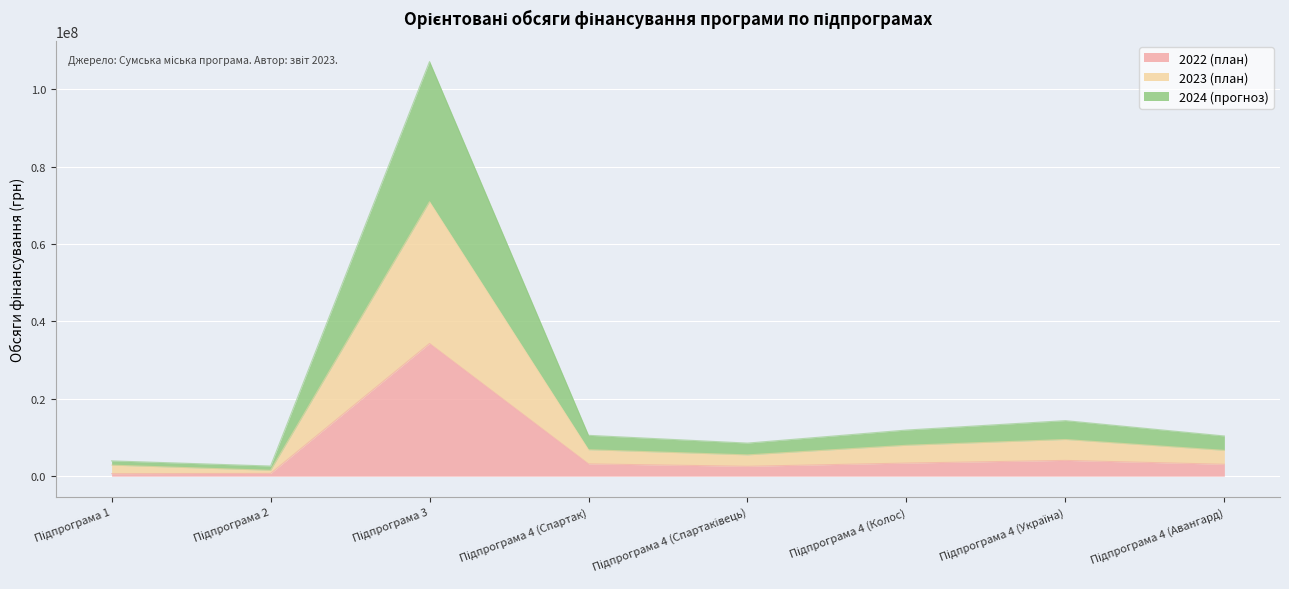

True or false: 2023 (план) has more than 0 interior local peaks.

True